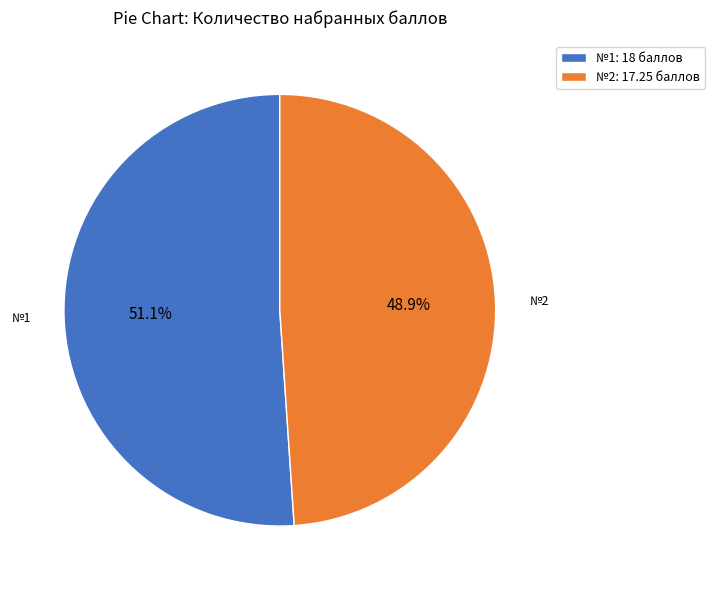

What is the ratio of the value at №2: 17.25 баллов to the value at №1: 18 баллов?

1.0